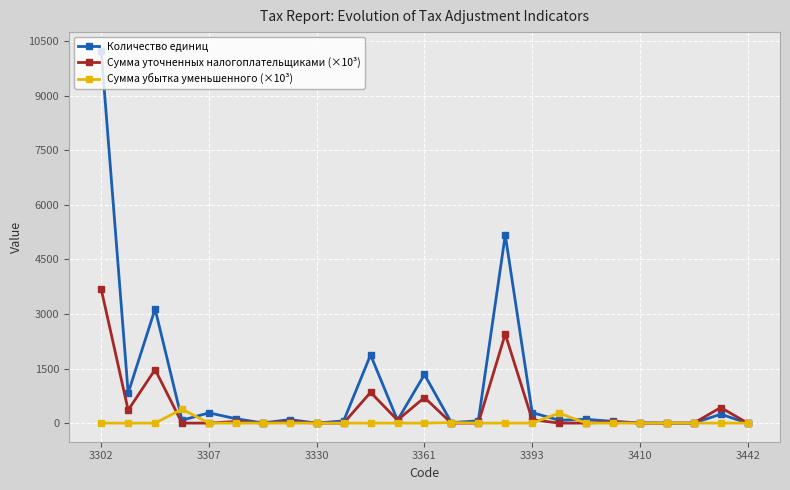

What is the value of the Сумма уточненных налогоплательщиками (×10³) point at the 1st from the left?

3679.9